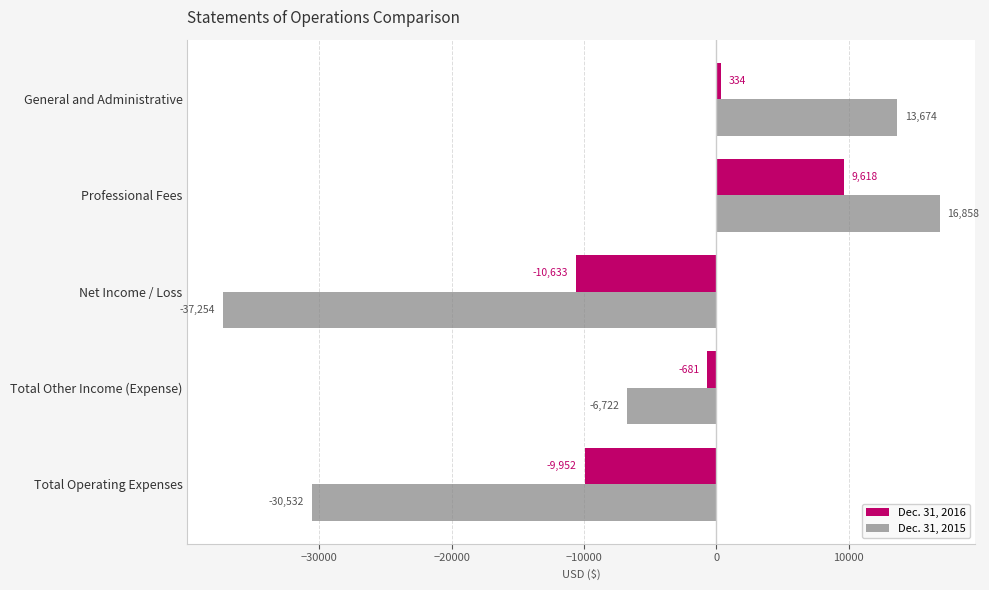

At which label is Dec. 31, 2015 closest to -10198?

Total Other Income (Expense)